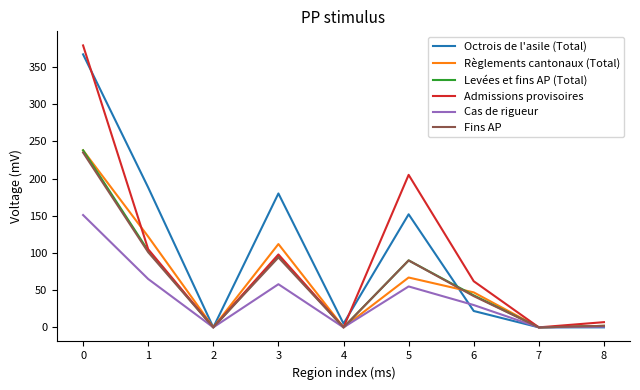

Where is Admissions provisoires nearest to the value 189?

5